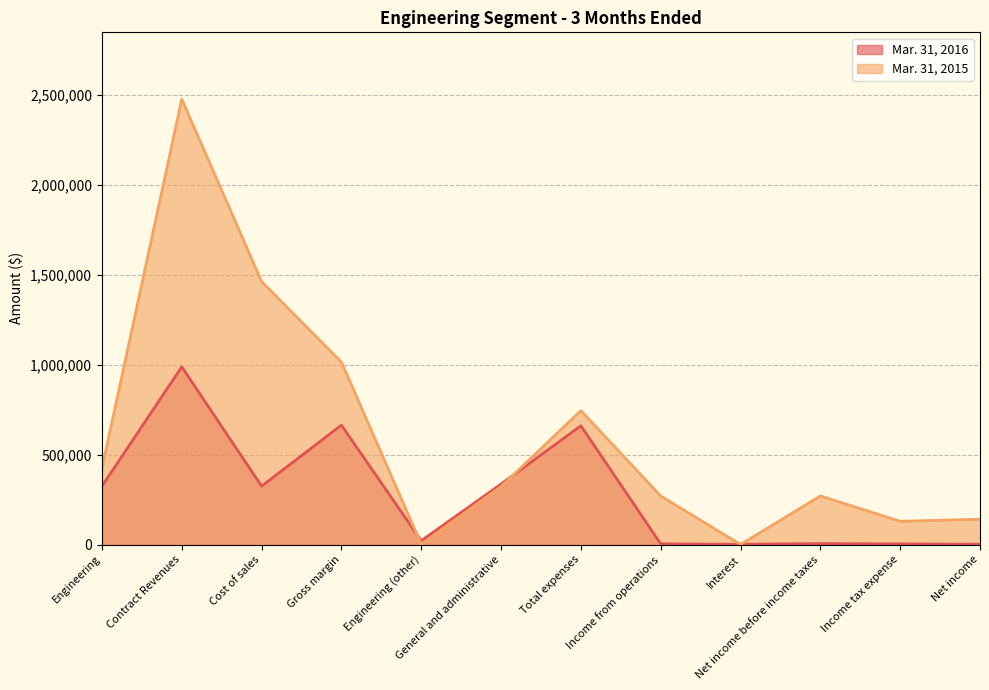

True or false: Mar. 31, 2016 has a value of 253108 at Gross margin.

False